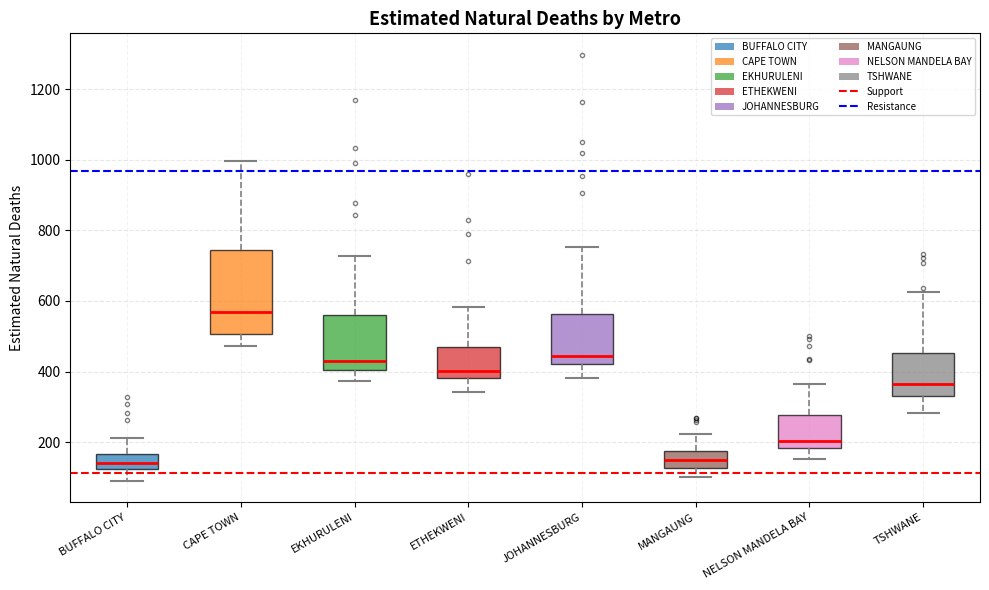

Reading left to right, transcribe this box plot: for each box, give where its median line is, the range the box spans, and where its two whiskers end, as read against the y-axis. The values are not printed on the chart, so give them approximately, as read against the axis.

BUFFALO CITY: median 140, box 120 to 160, whiskers 100 to 220
CAPE TOWN: median 560, box 500 to 740, whiskers 480 to 1000
EKHURULENI: median 420, box 400 to 560, whiskers 380 to 720
ETHEKWENI: median 400, box 380 to 480, whiskers 340 to 580
JOHANNESBURG: median 440, box 420 to 560, whiskers 380 to 760
MANGAUNG: median 140, box 120 to 180, whiskers 100 to 220
NELSON MANDELA BAY: median 200, box 180 to 280, whiskers 160 to 360
TSHWANE: median 360, box 340 to 460, whiskers 280 to 620